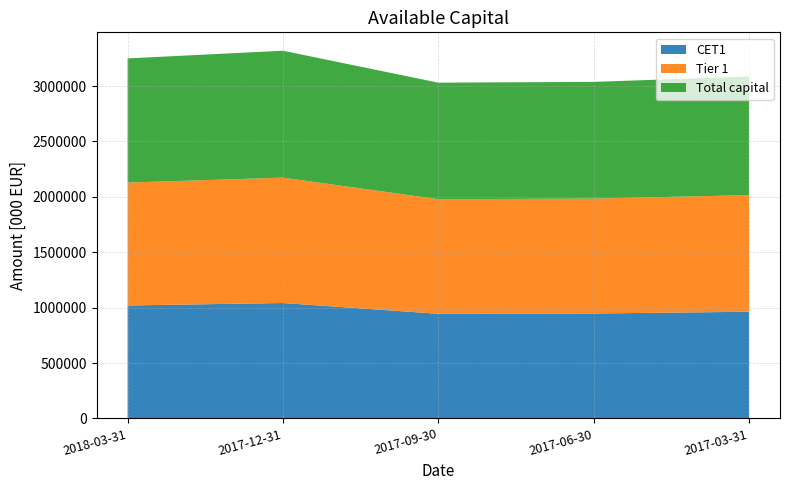

Reading left to right, extract all data points from this chart.

CET1: 2018-03-31=1019523	2017-12-31=1041808	2017-09-30=944458	2017-06-30=947138	2017-03-31=962776
Tier 1: 2018-03-31=1109523	2017-12-31=1131808	2017-09-30=1034458	2017-06-30=1037138	2017-03-31=1052776
Total capital: 2018-03-31=1120706	2017-12-31=1145609	2017-09-30=1051929	2017-06-30=1053619	2017-03-31=1070761